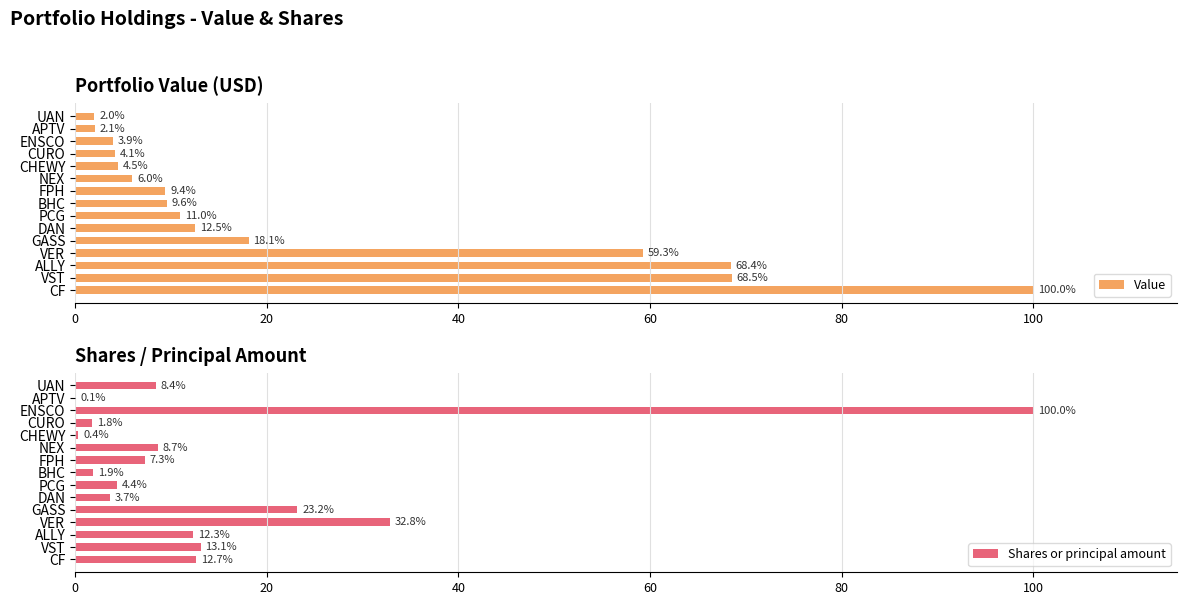

How many values in the Value series are below 9?

6